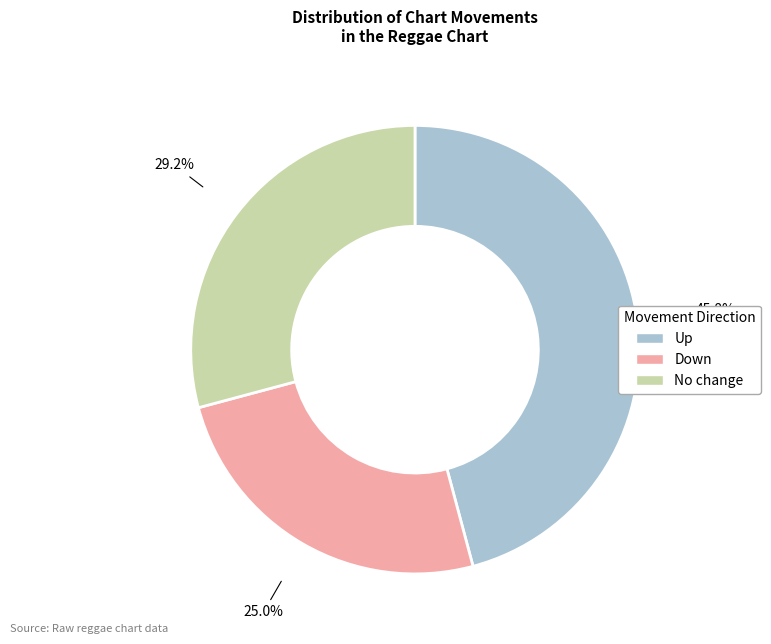

To the nearest percent, what is the average slice percentage?

33%